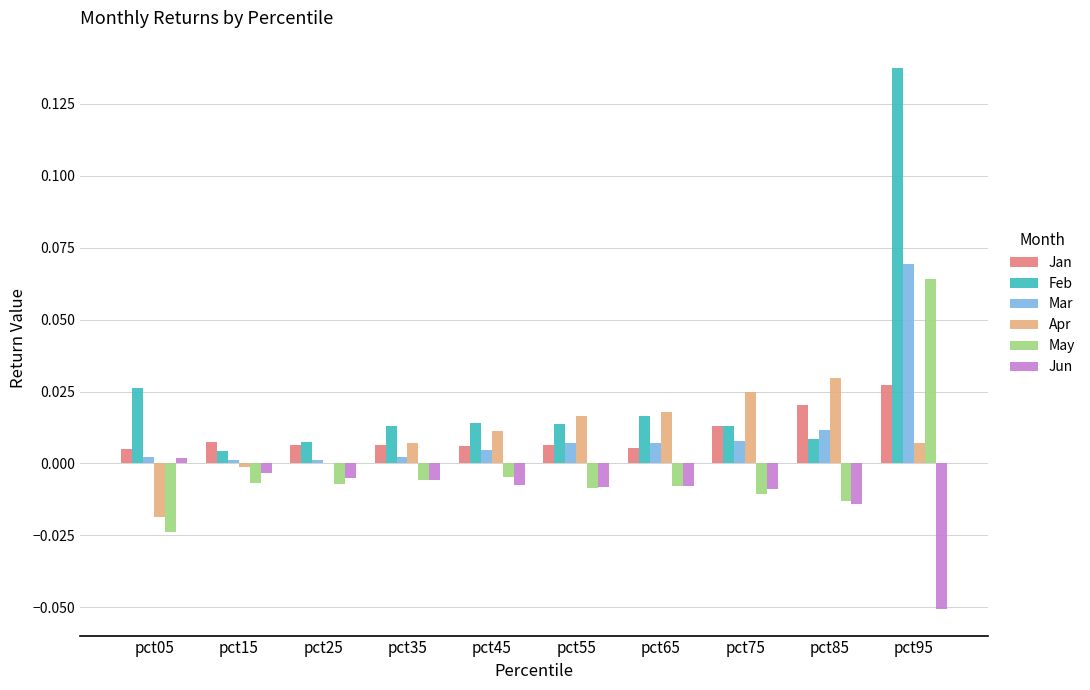

Are the bars horizontal?

No